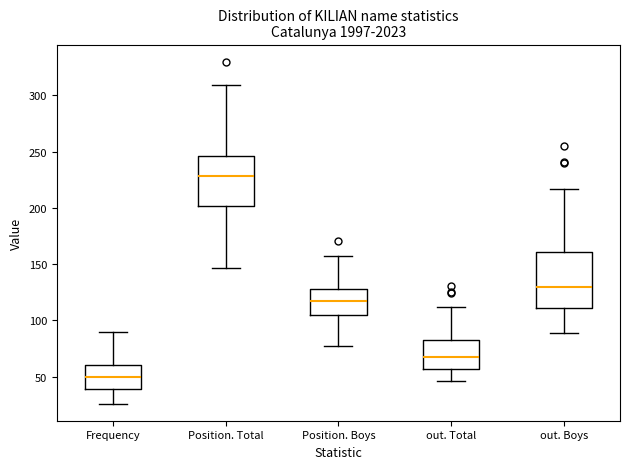

Comparing the boxes themselves (not the whiskers), which one is the tallest?

out. Boys